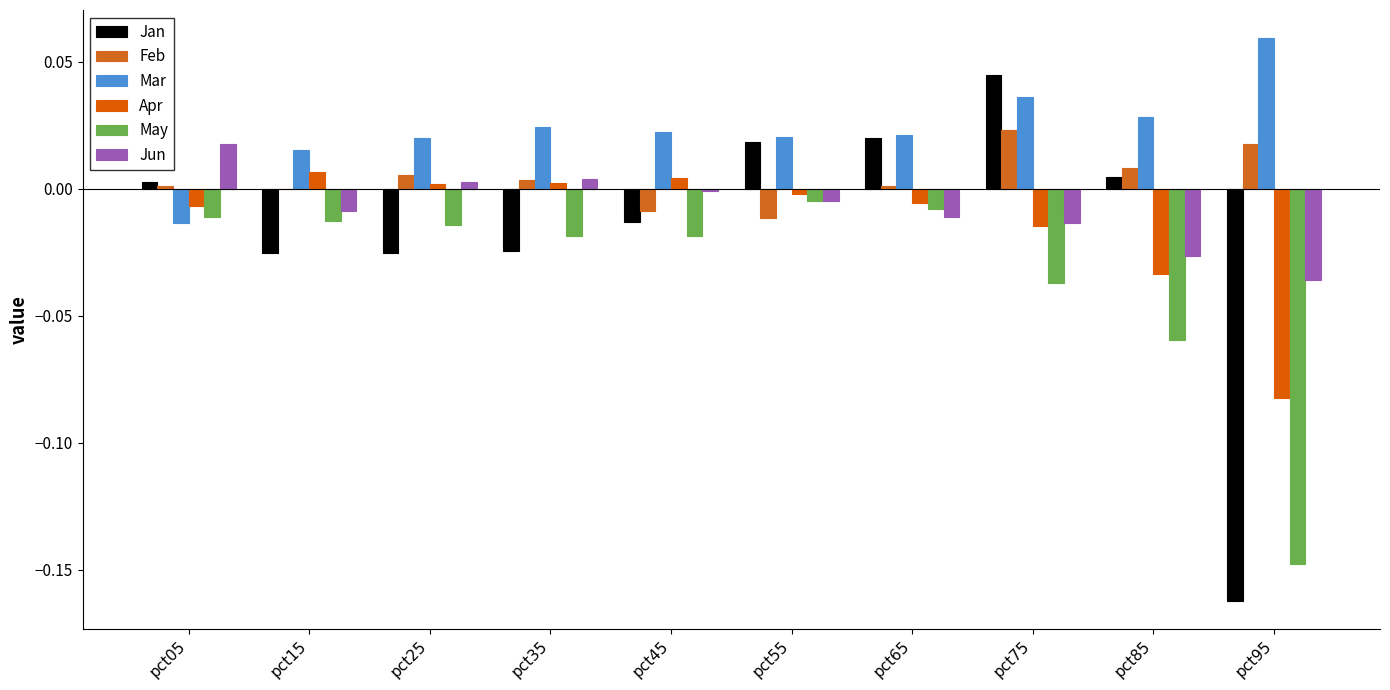

What is the smallest value displayed?

-0.2